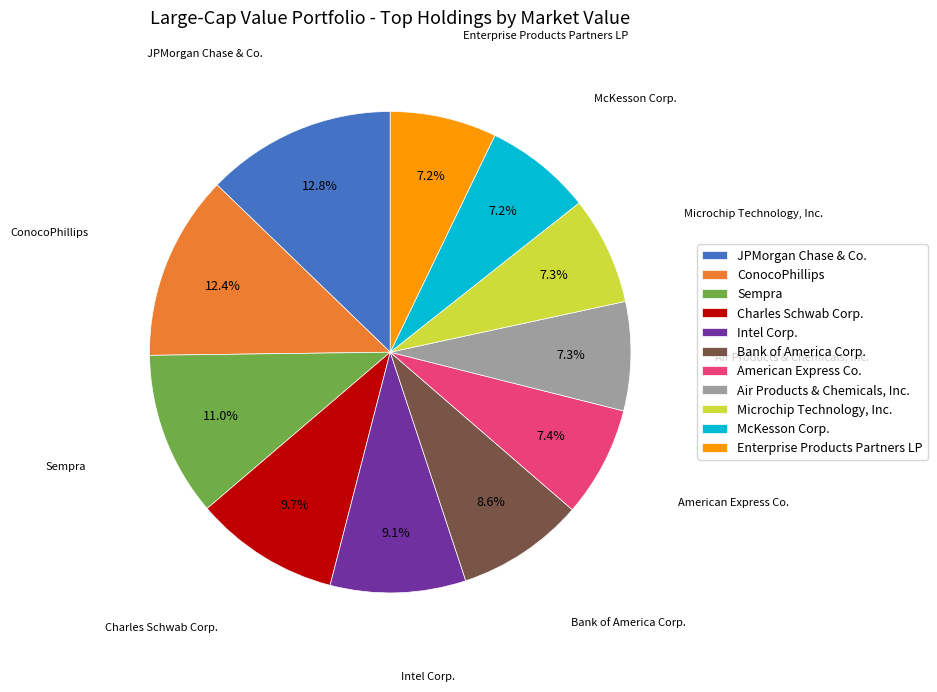

Does any single category account for the majority?

No